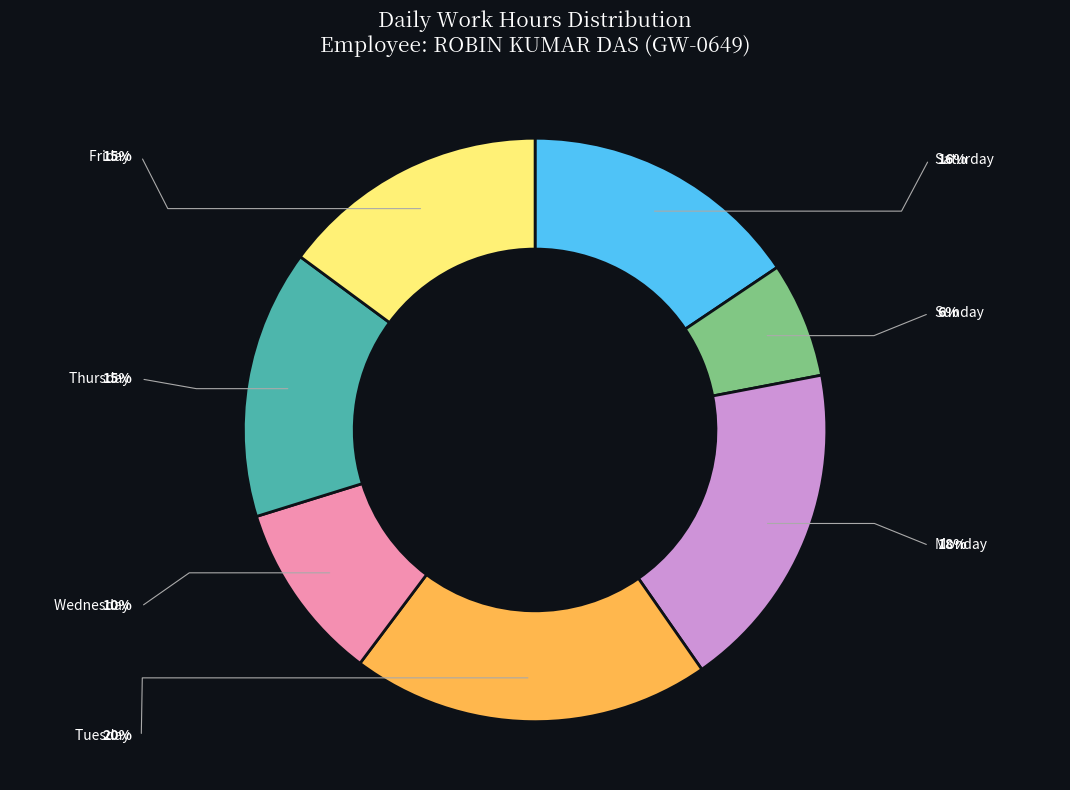

Approximately how many times larger is the value at Wed 10 compared to Sun 21?

1.6